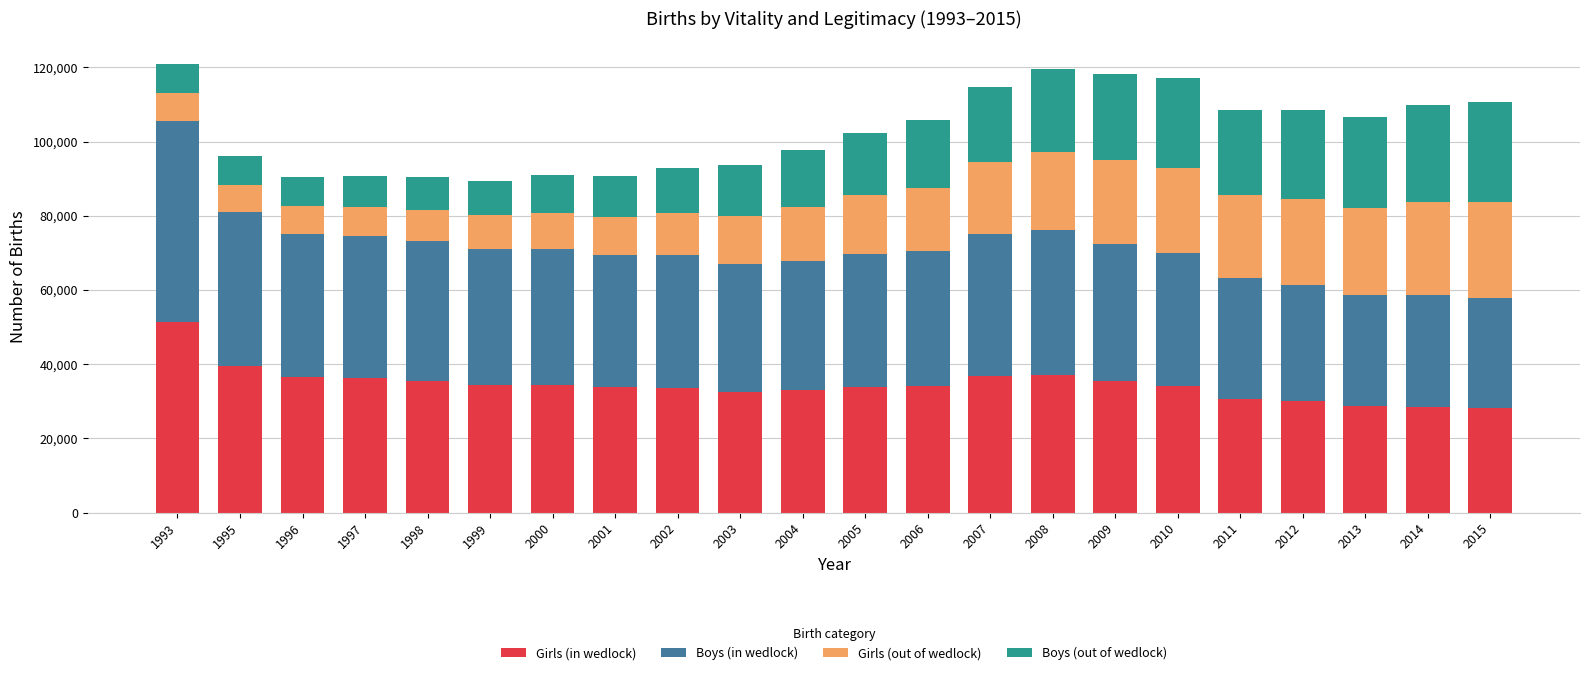

Are the bars grouped side by side (vs. stacked)?

No